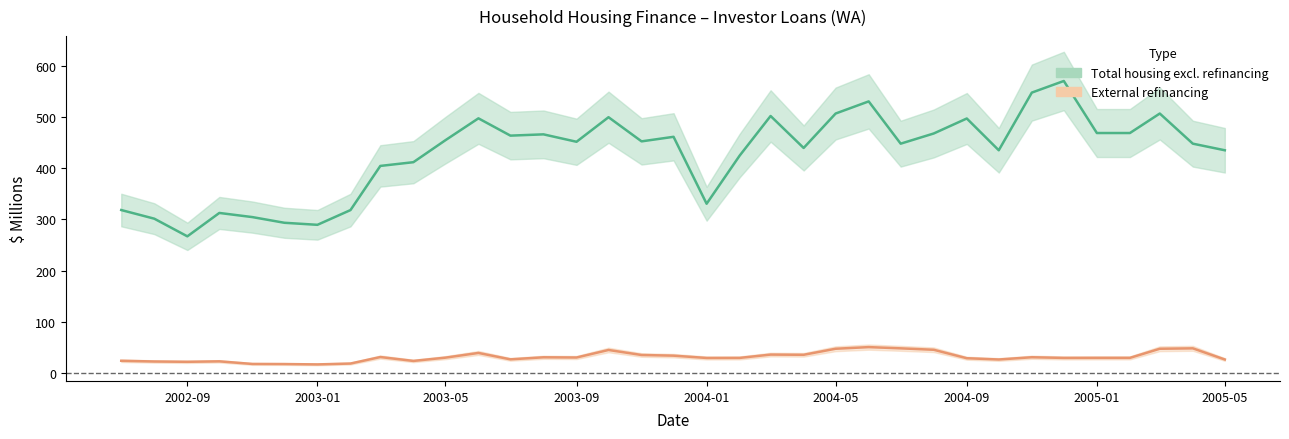

True or false: Total housing excl. refinancing and External refinancing intersect in this chart.

False